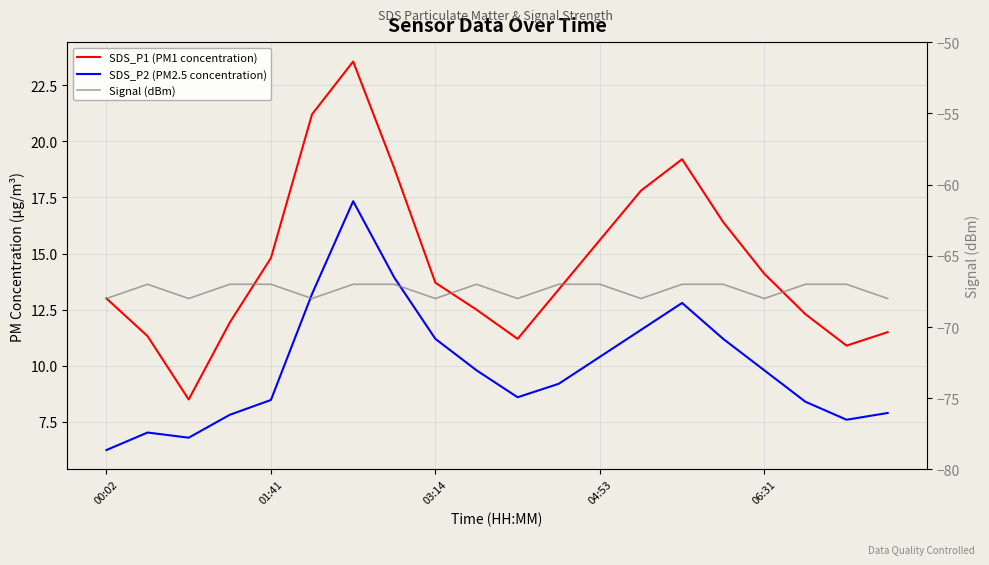

Is this an area chart (filled region under the line)?

No